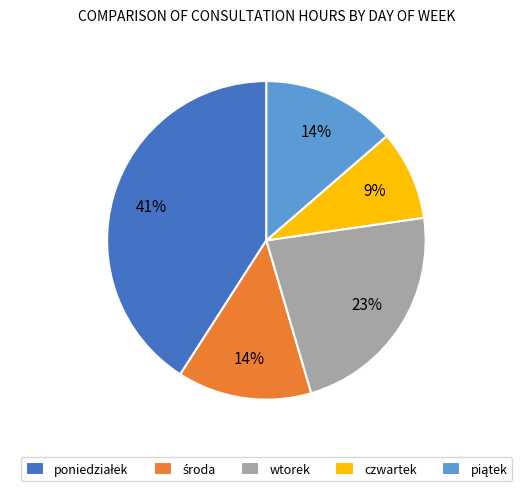

Is it true that czwartek is 9% of the pie?

True